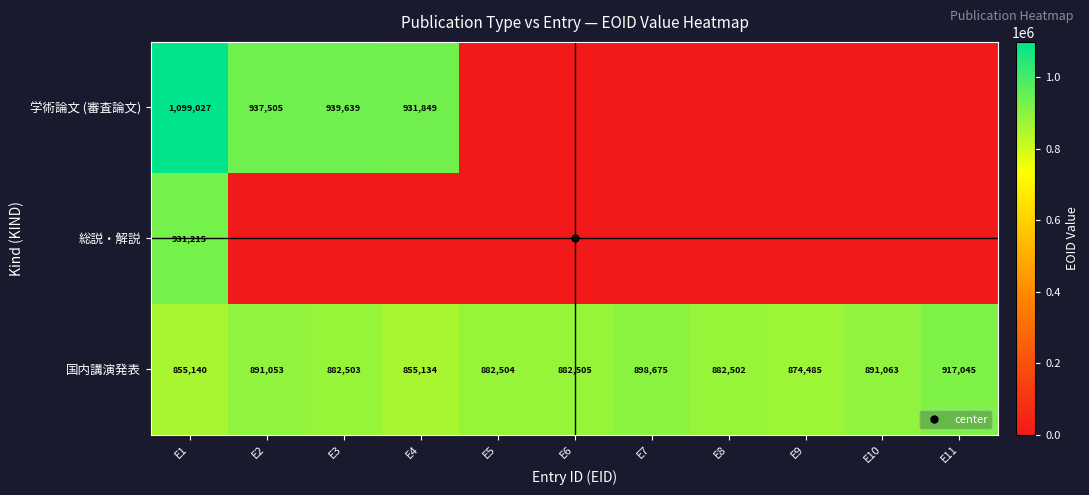

List the labels in order of 学術論文 (審査論文) value, smallest first.

E5, E6, E7, E8, E9, E10, E11, E4, E2, E3, E1